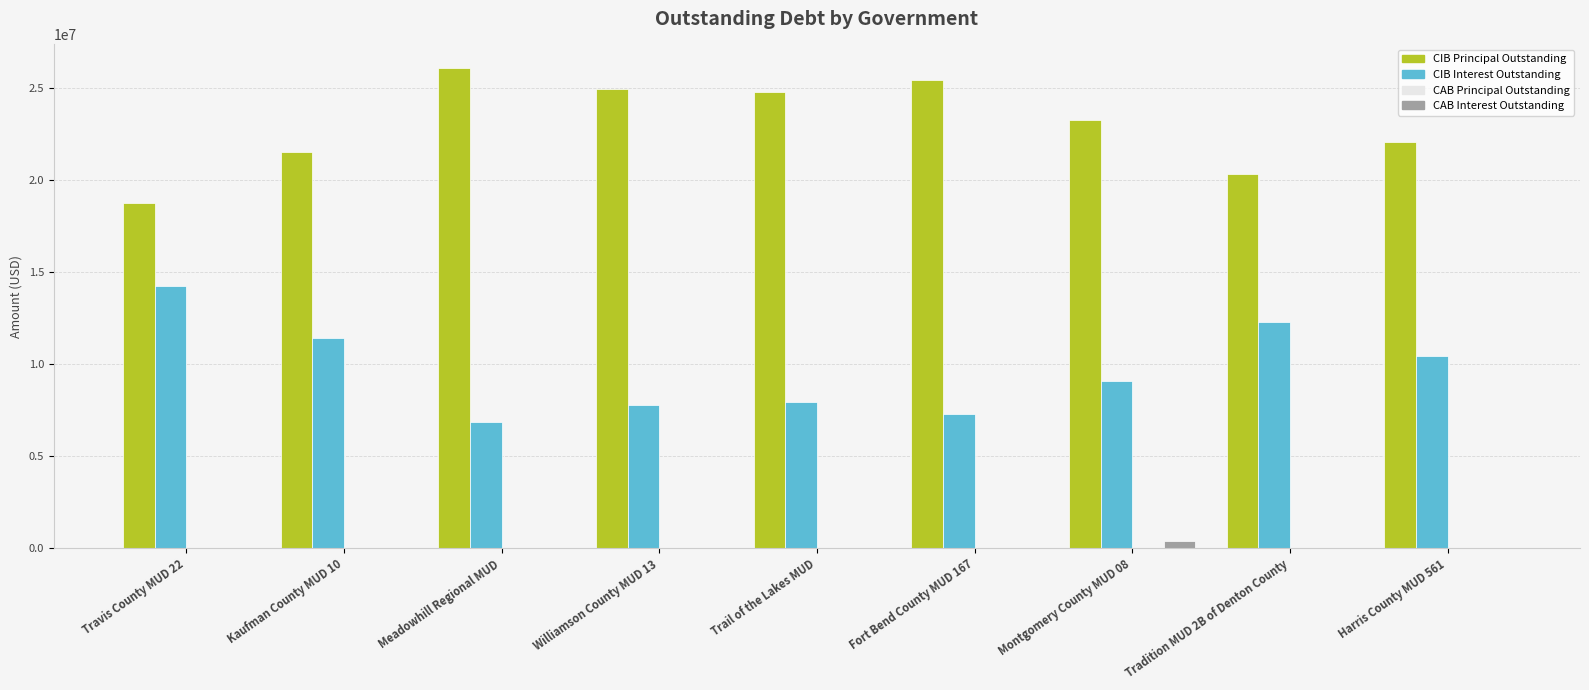

The value of CAB Interest Outstanding at Meadowhill Regional MUD is 0.0. True or false?

True